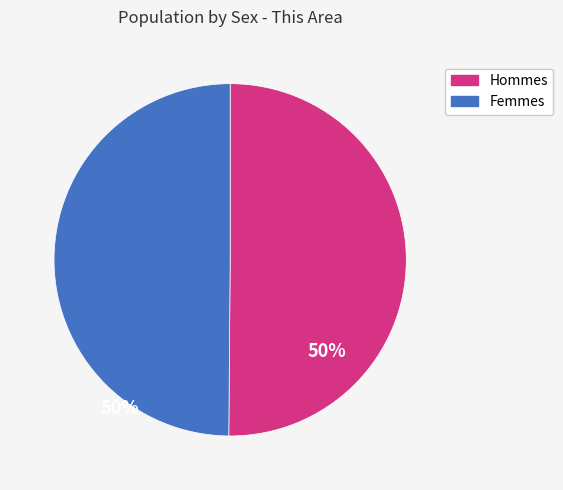

How many segments does this pie chart have?

2